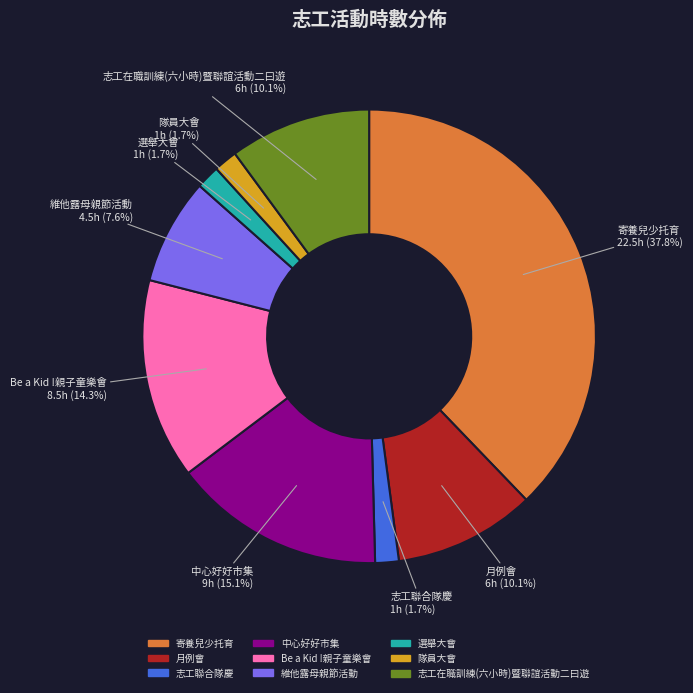

What is the largest slice in the pie chart?

寄養兒少托育